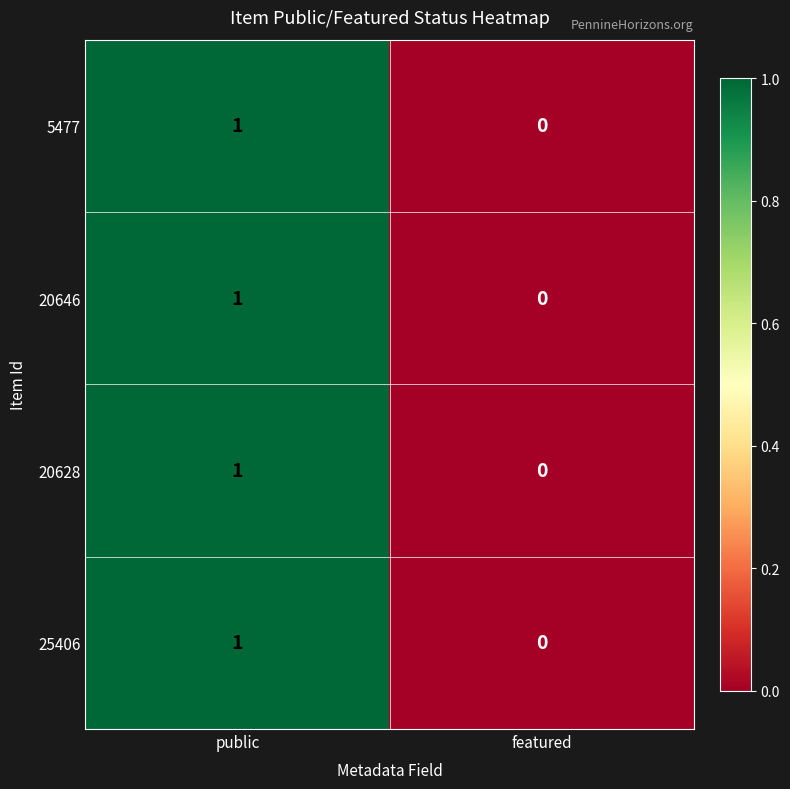

What is the total value across all series at public?

4